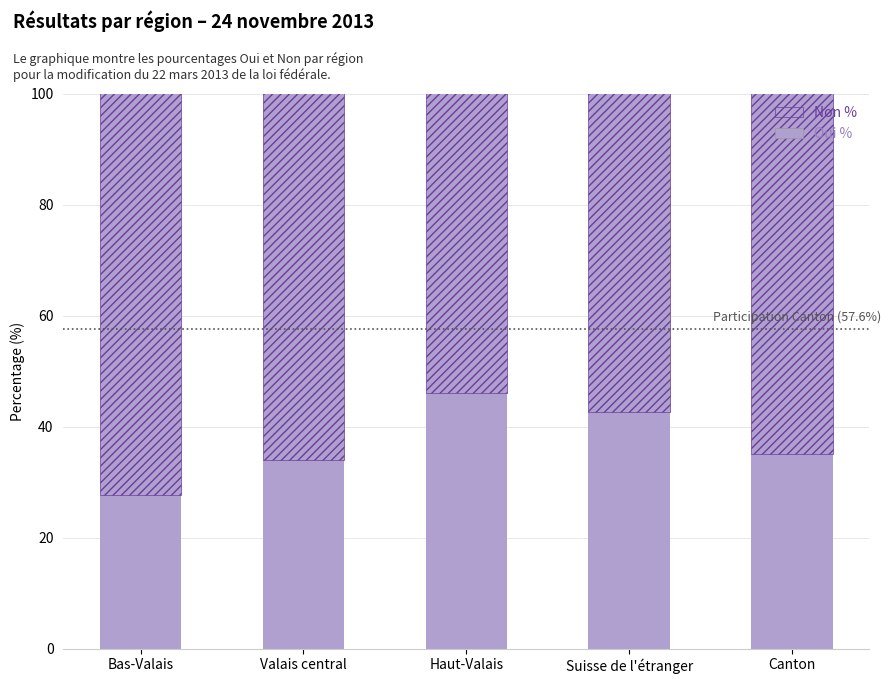

Does the chart contain any negative values?

No